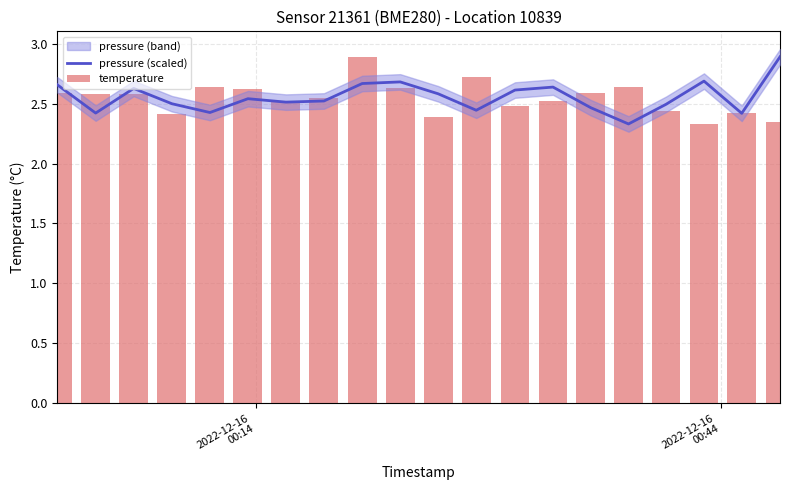

Count the number of categories in the chart.

20